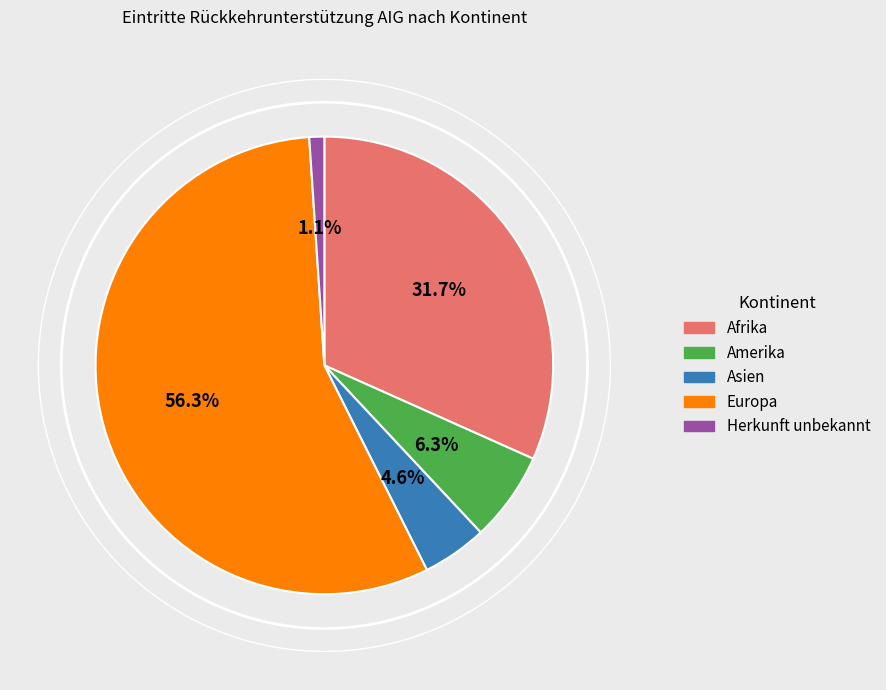

Does any single category account for the majority?

Yes